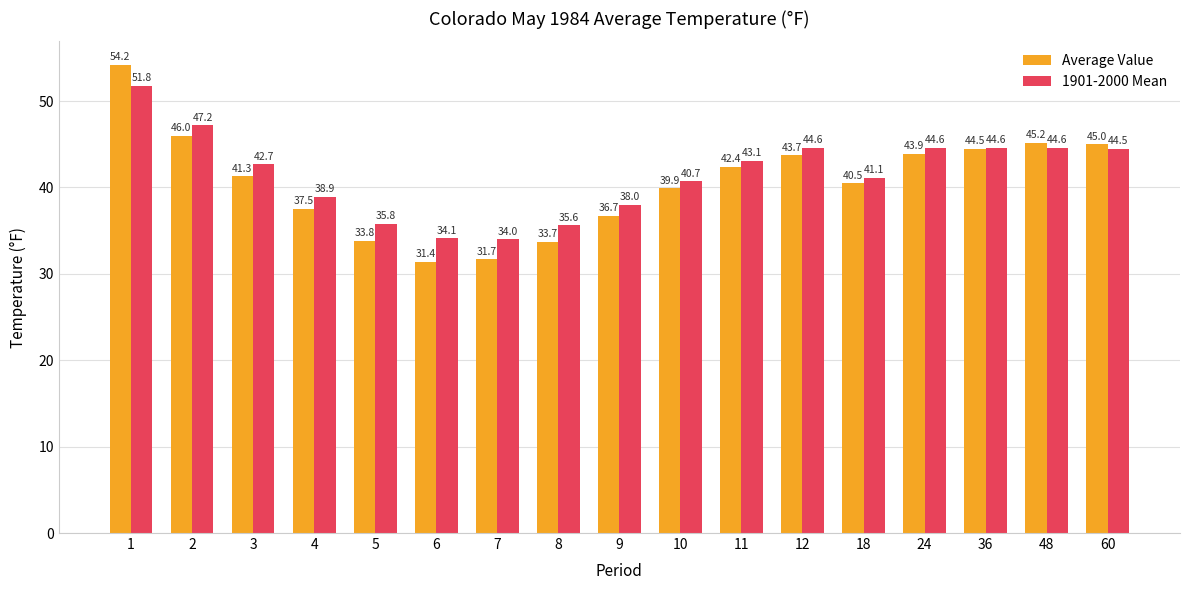

Is it true that Average Value equals 46.6 at 5?

False